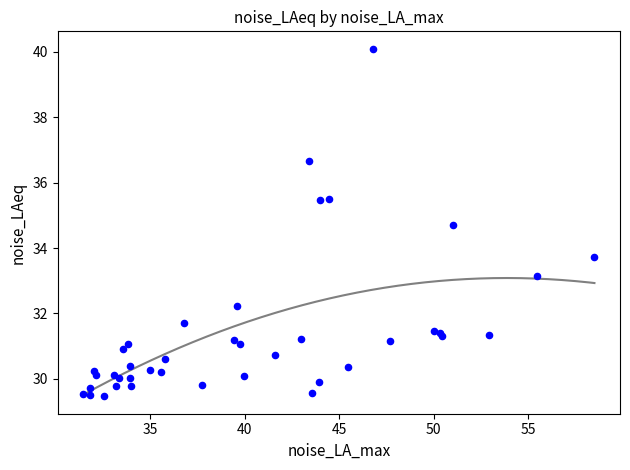

What Y value in the scatter plot is closest to 34?

33.7